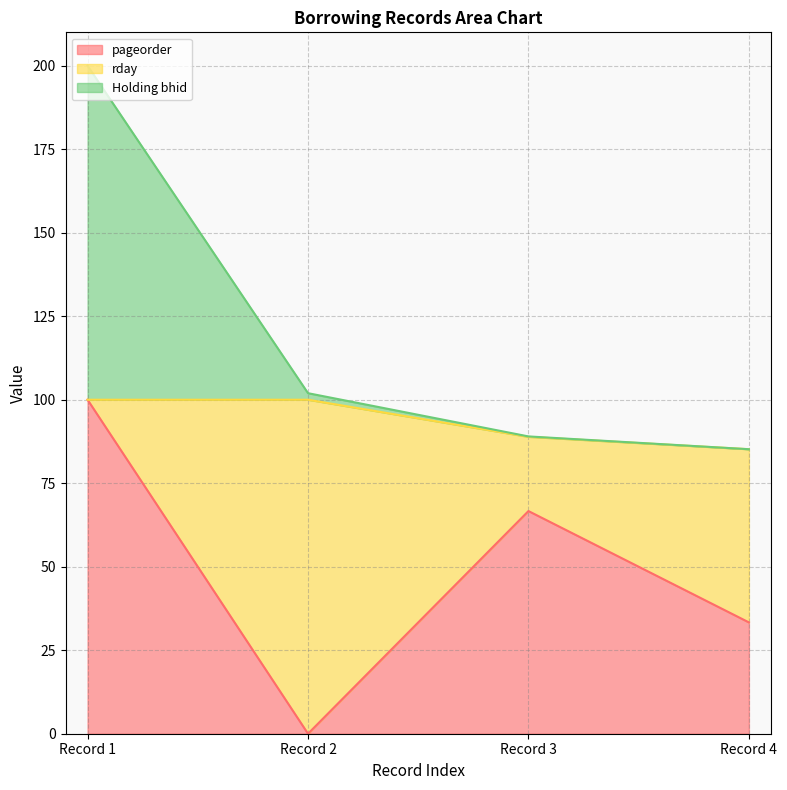

Where is Holding bhid nearest to the value 142?

Record 2